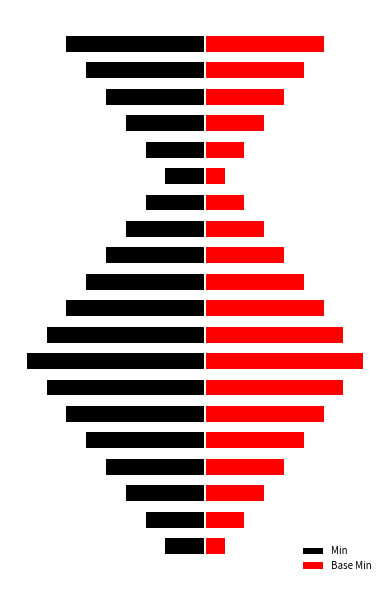

Does the chart contain any negative values?

Yes